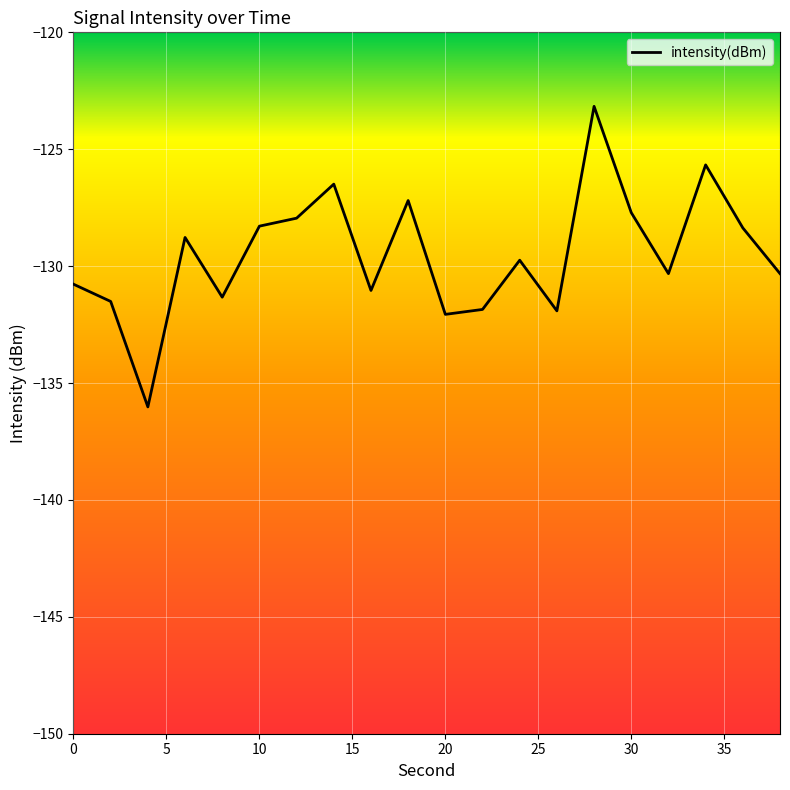

What is the difference between the maximum and minimum values?

12.9